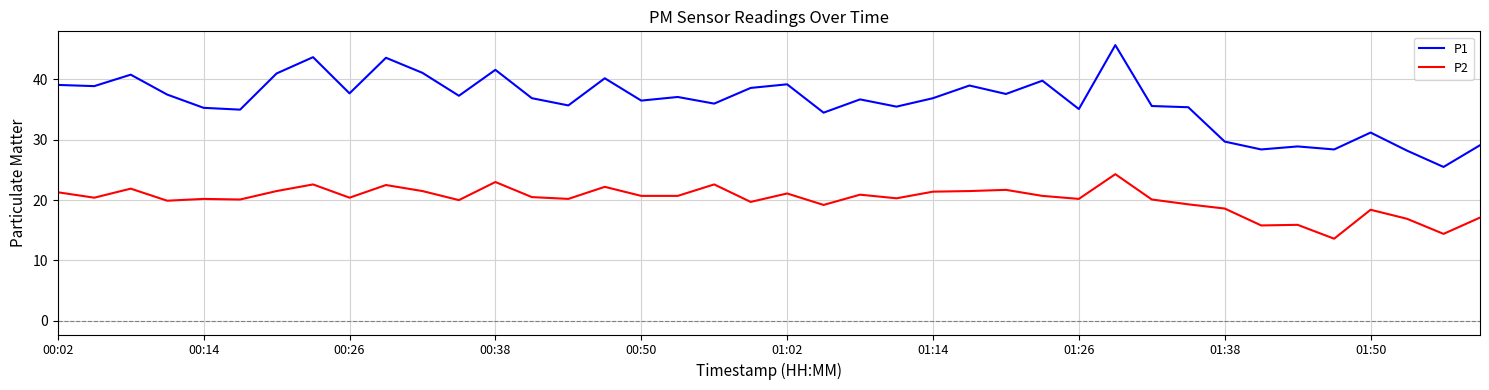

How many lines are shown in the chart?

2